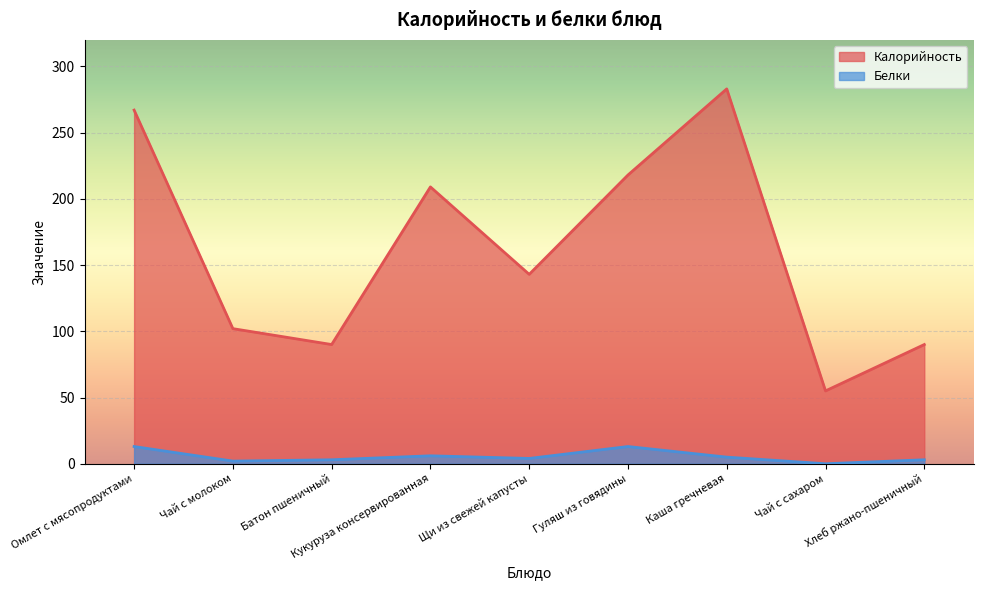

At how many categories does at least one series exceed 147?

4